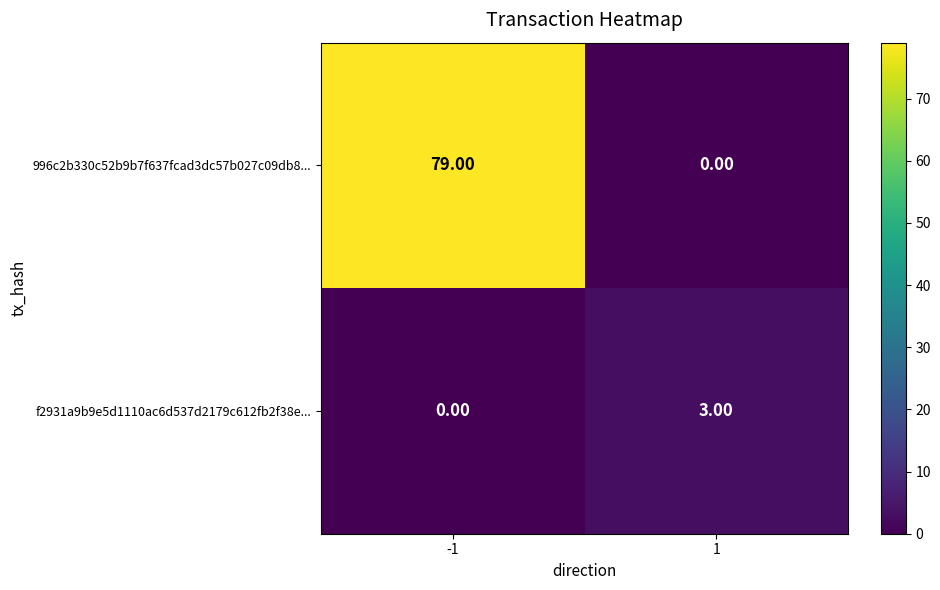

What is the total value across all series at -1?

79